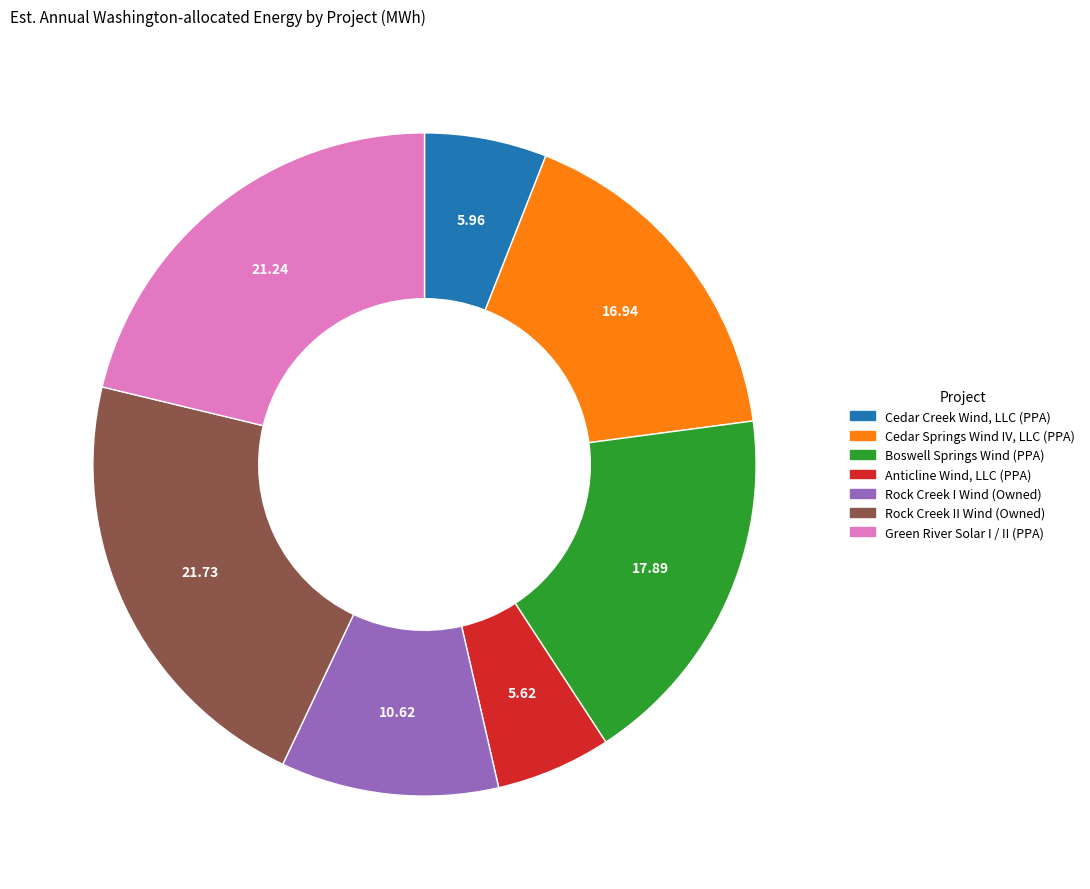

True or false: Cedar Creek Wind, LLC (PPA) accounts for 1% of the total.

False